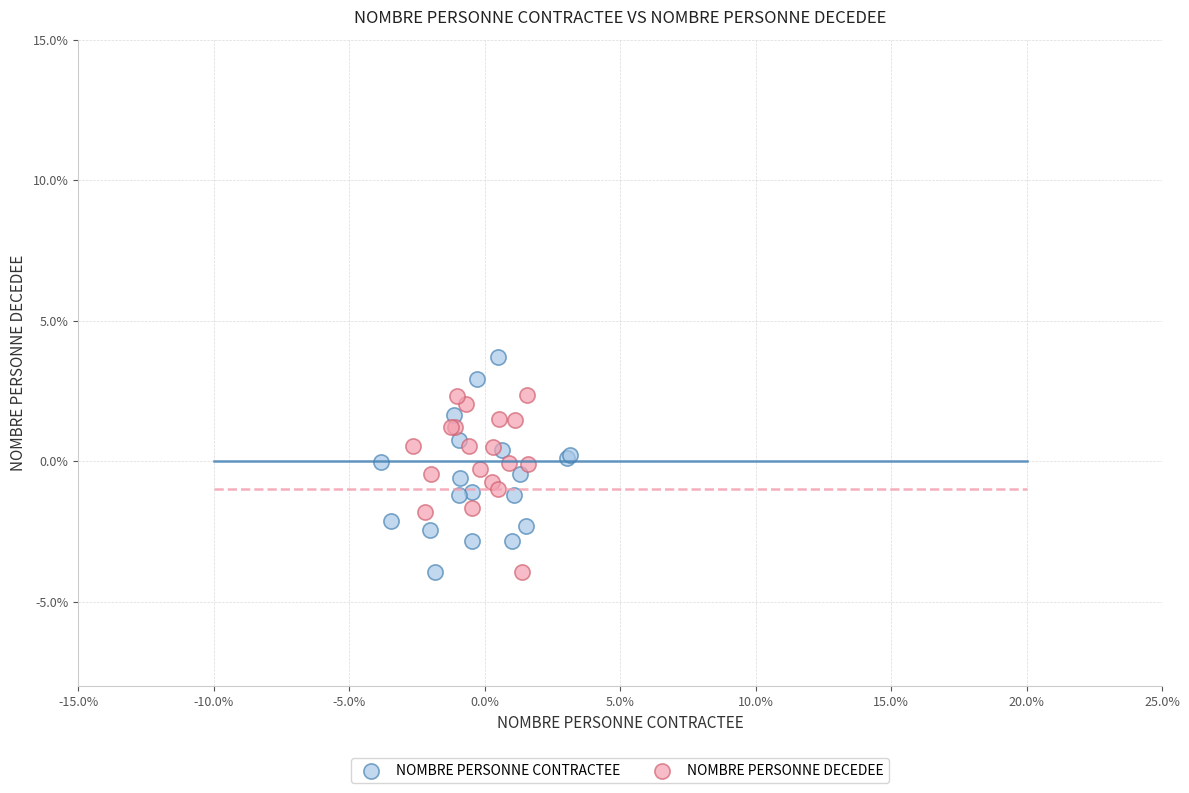

What are all the series names shown in the legend?

NOMBRE PERSONNE CONTRACTEE, NOMBRE PERSONNE DECEDEE